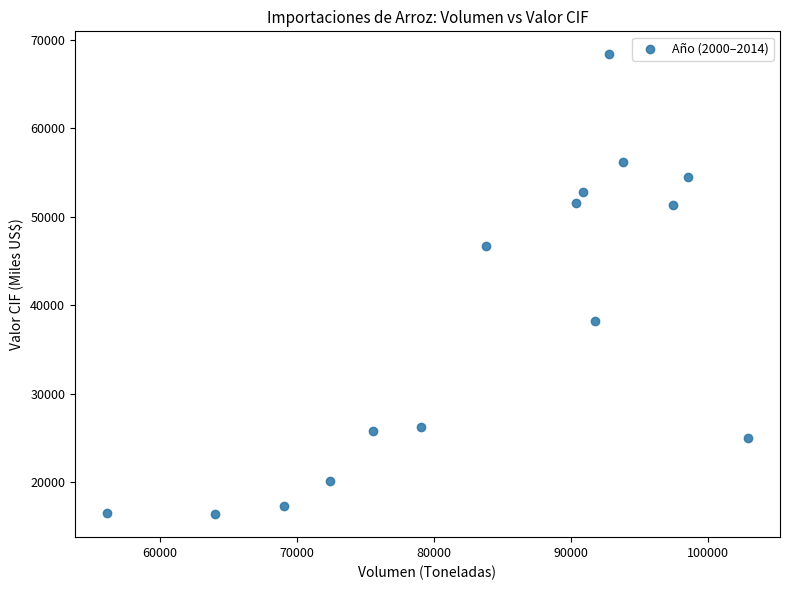

What is the range of Y values (max minus min)?

51953.5